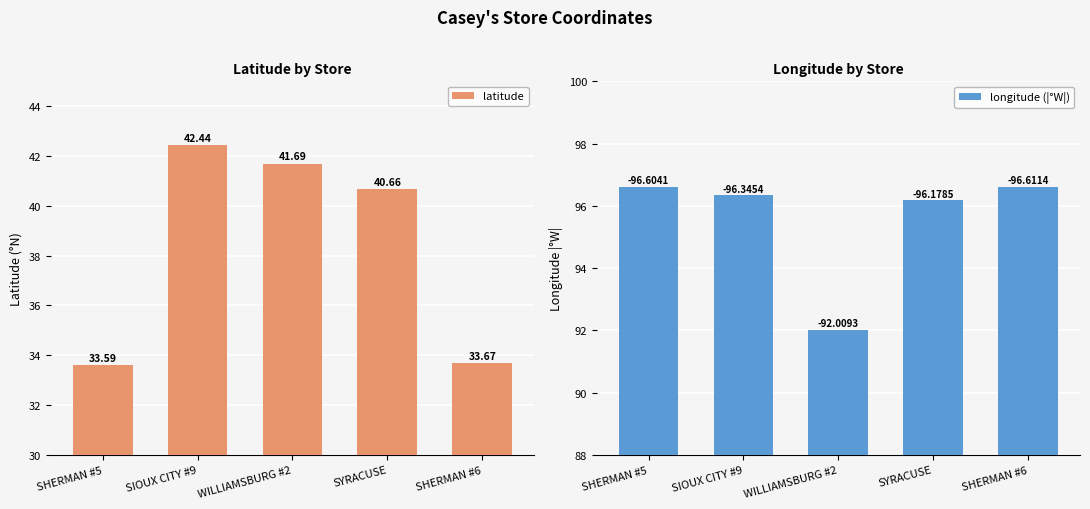

At SIOUX CITY #9, list the series in order from smallest to largest.

latitude, longitude (|°W|)